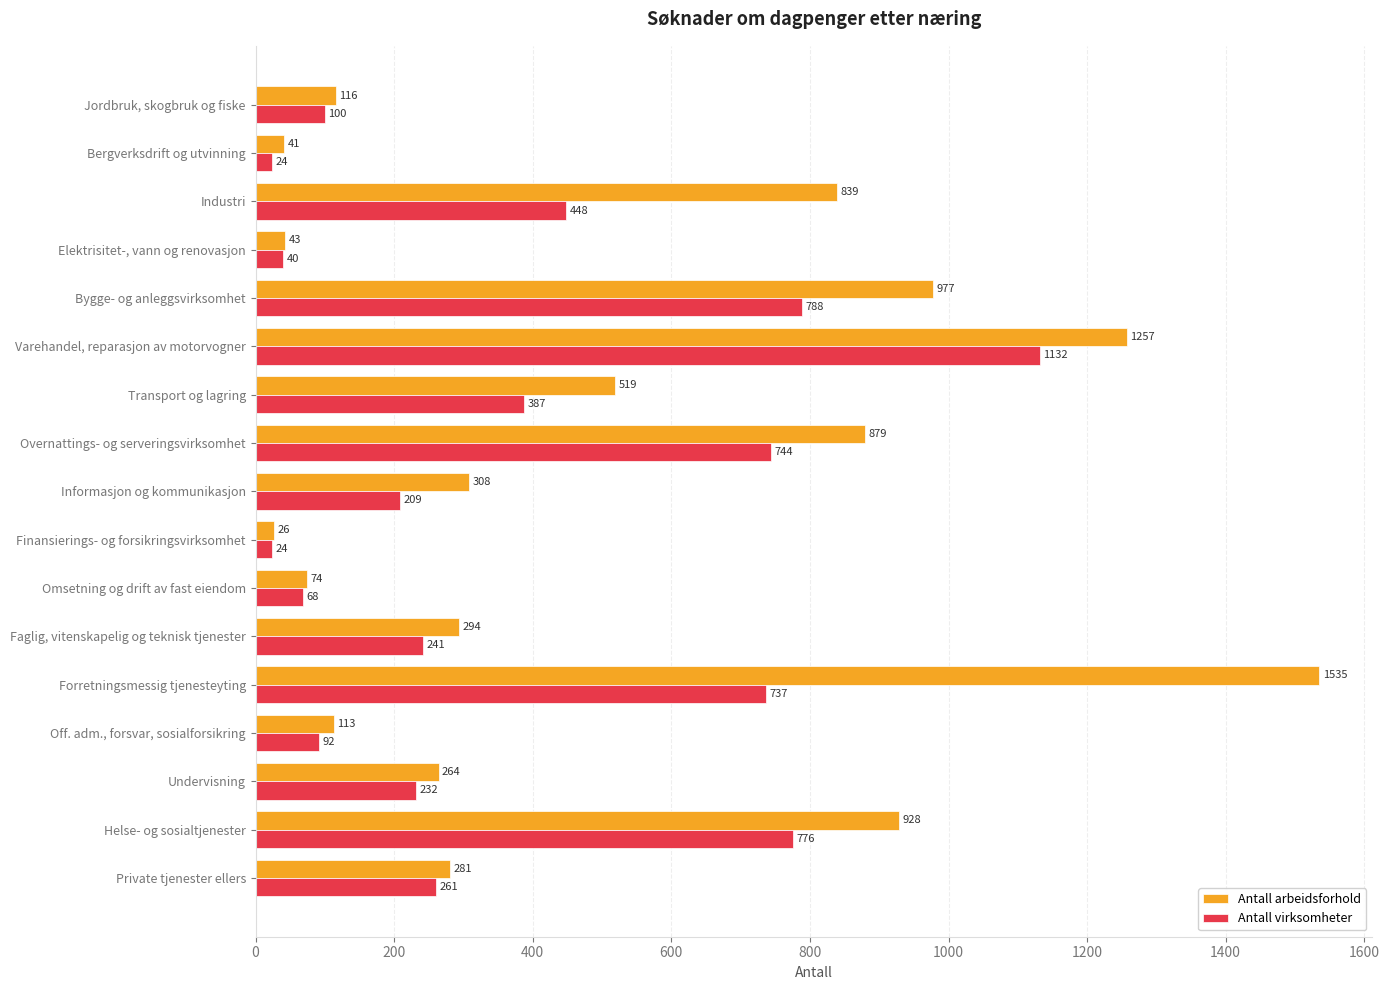

List the series in order of their overall mean, highest first.

Antall arbeidsforhold, Antall virksomheter